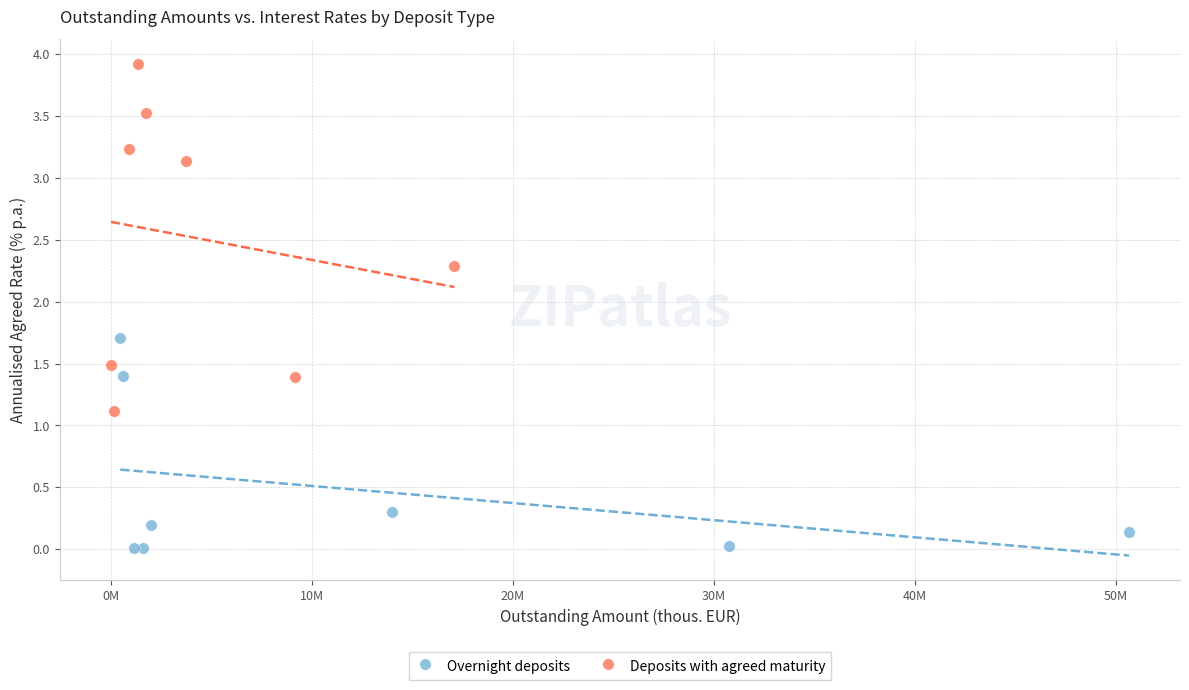

What are all the series names shown in the legend?

Overnight deposits, Deposits with agreed maturity